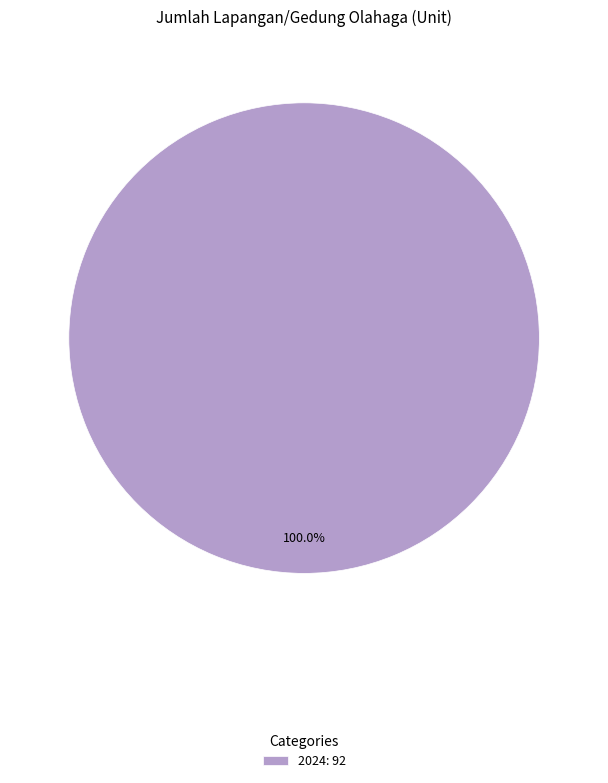

Which category accounts for the majority?

2024: 92